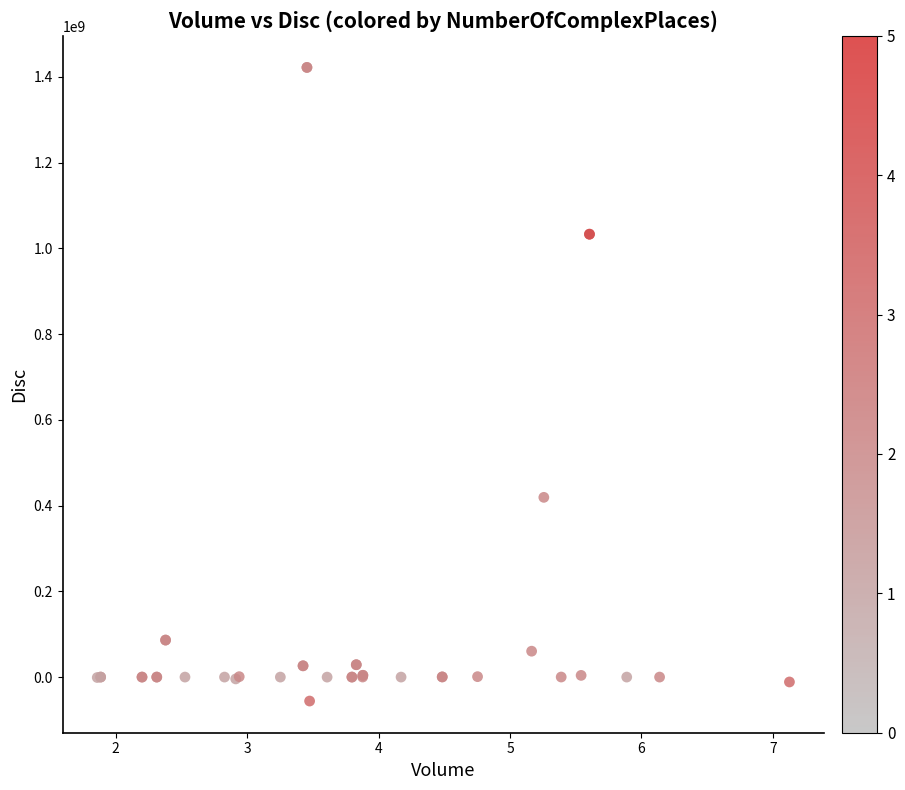

What Y value in the scatter plot is closest to 683180872?

419299261